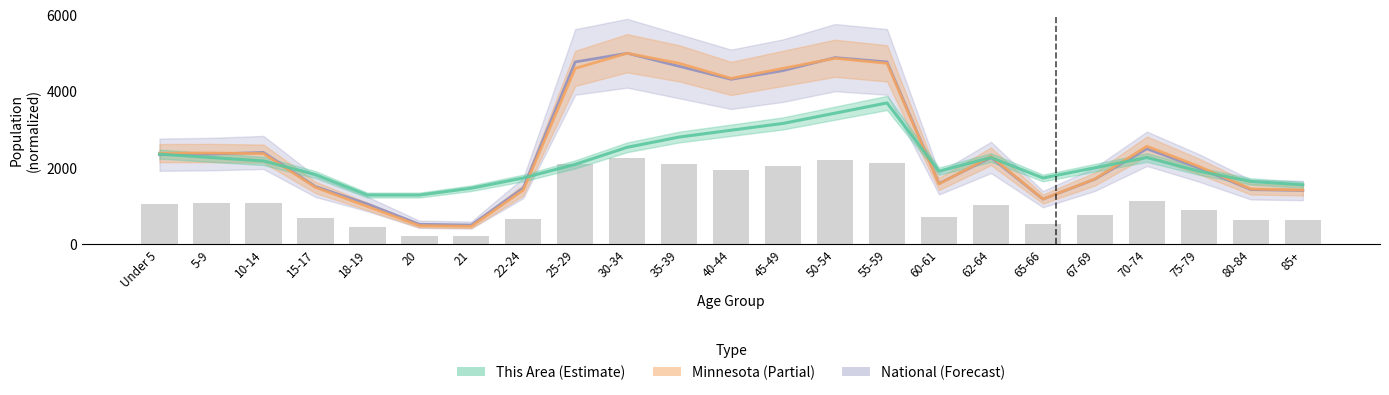

What is the spread (max minus min) of values at 21?

997.7